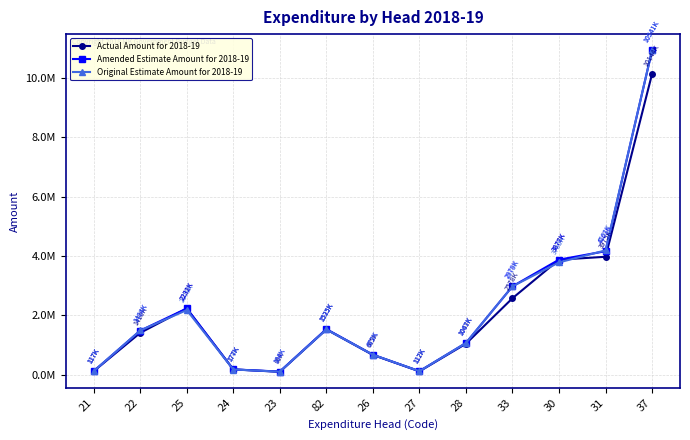

What is the lowest value of the Amended Estimate Amount for 2018-19 series?

103698